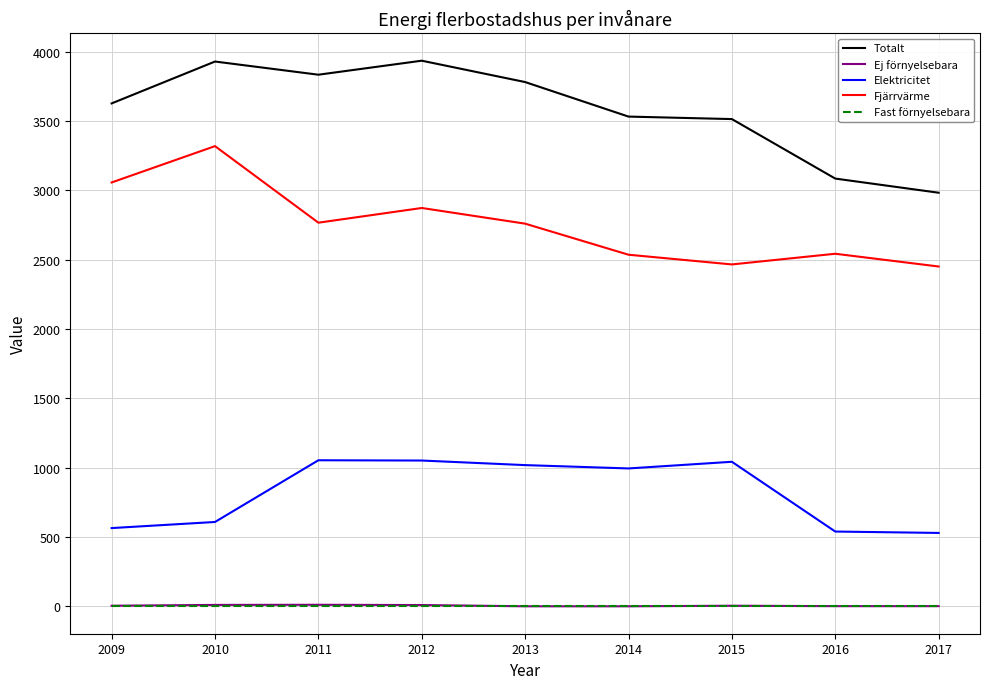

True or false: Elektricitet and Ej förnyelsebara cross at least once.

False